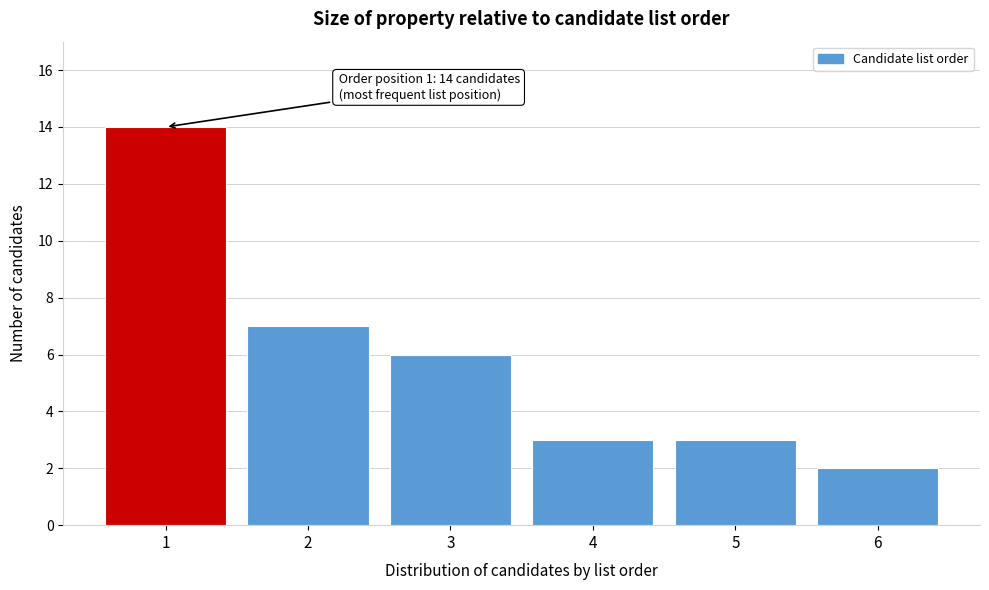

Reading right to left, list all the values displayed in this chart.

2	3	3	6	7	14